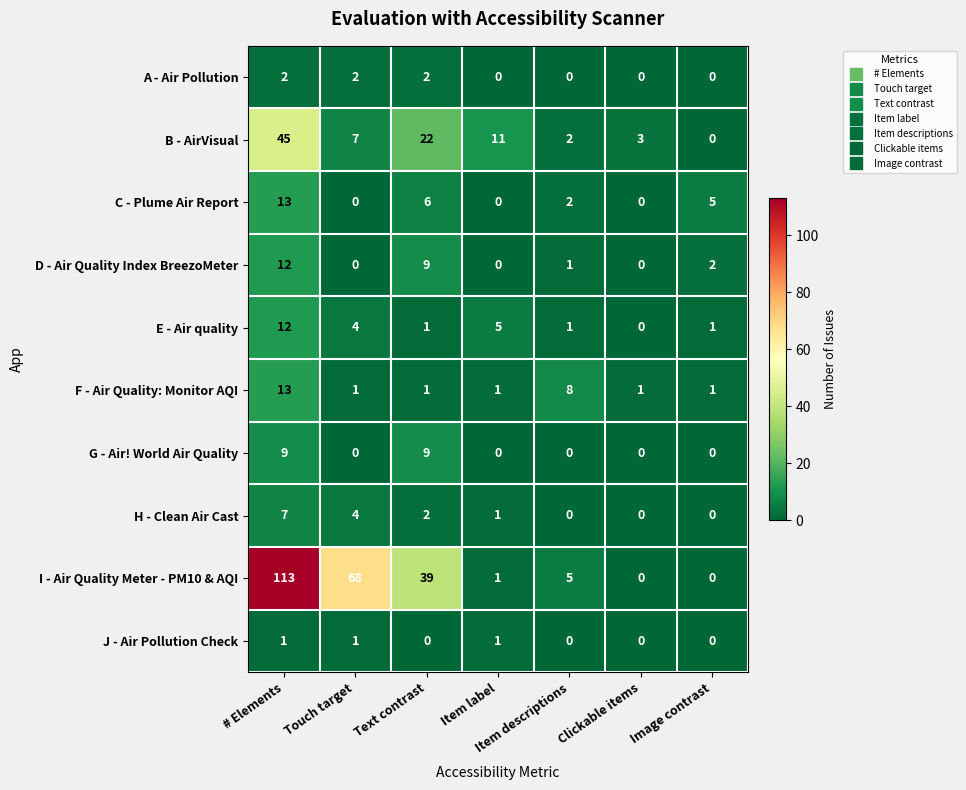

True or false: C - Plume Air Report has a value of 9 at Item label.

False